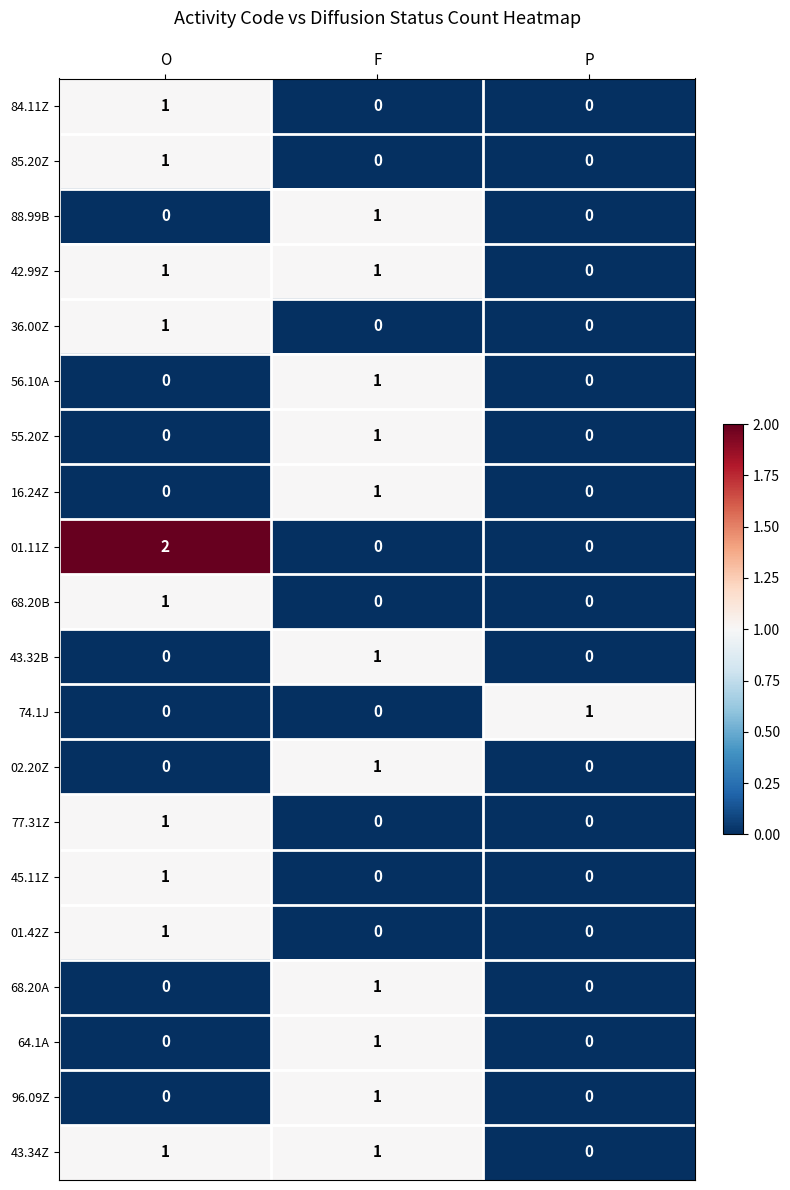

The value of 64.1A at O is 0. True or false?

True